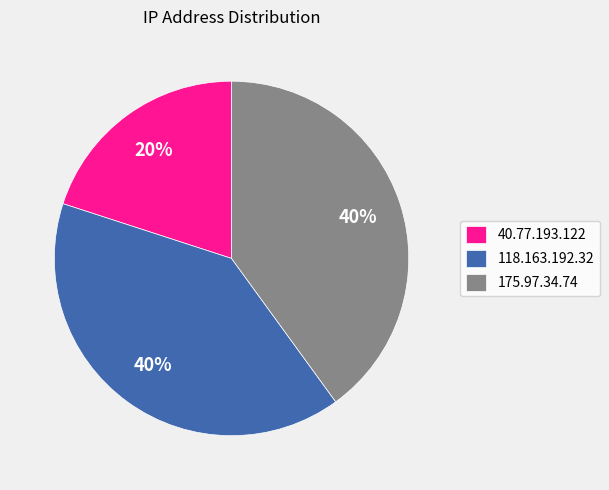

True or false: 118.163.192.32 accounts for 52% of the total.

False